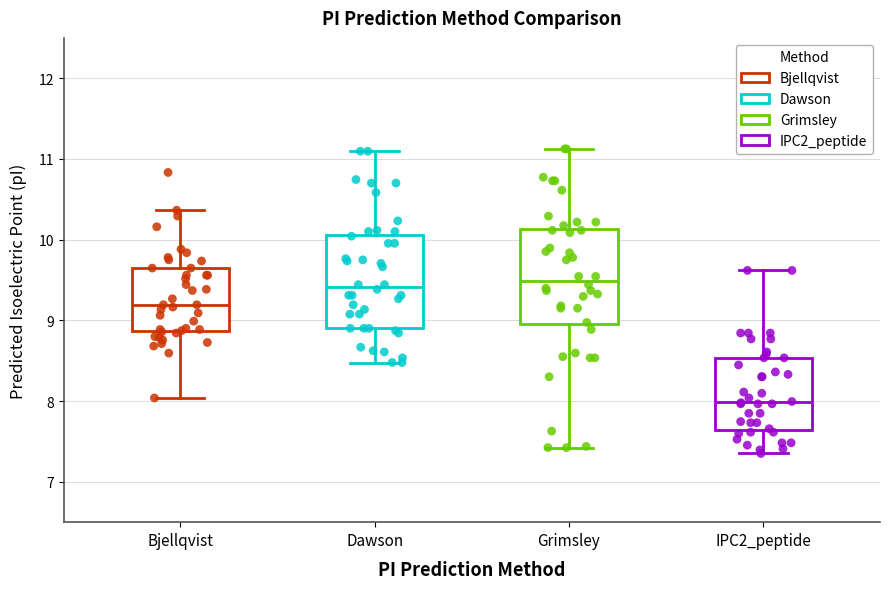

Reading left to right, read every box against the y-axis: the position of its median line, the range the box covers, and the ends of its whiskers. The values are not printed on the chart, so give them approximately, as read against the axis.

Bjellqvist: median 9.2, box 8.9 to 9.6, whiskers 8.0 to 10.4
Dawson: median 9.4, box 8.9 to 10.1, whiskers 8.5 to 11.1
Grimsley: median 9.5, box 9.0 to 10.1, whiskers 7.4 to 11.1
IPC2_peptide: median 8.0, box 7.6 to 8.5, whiskers 7.4 to 9.6